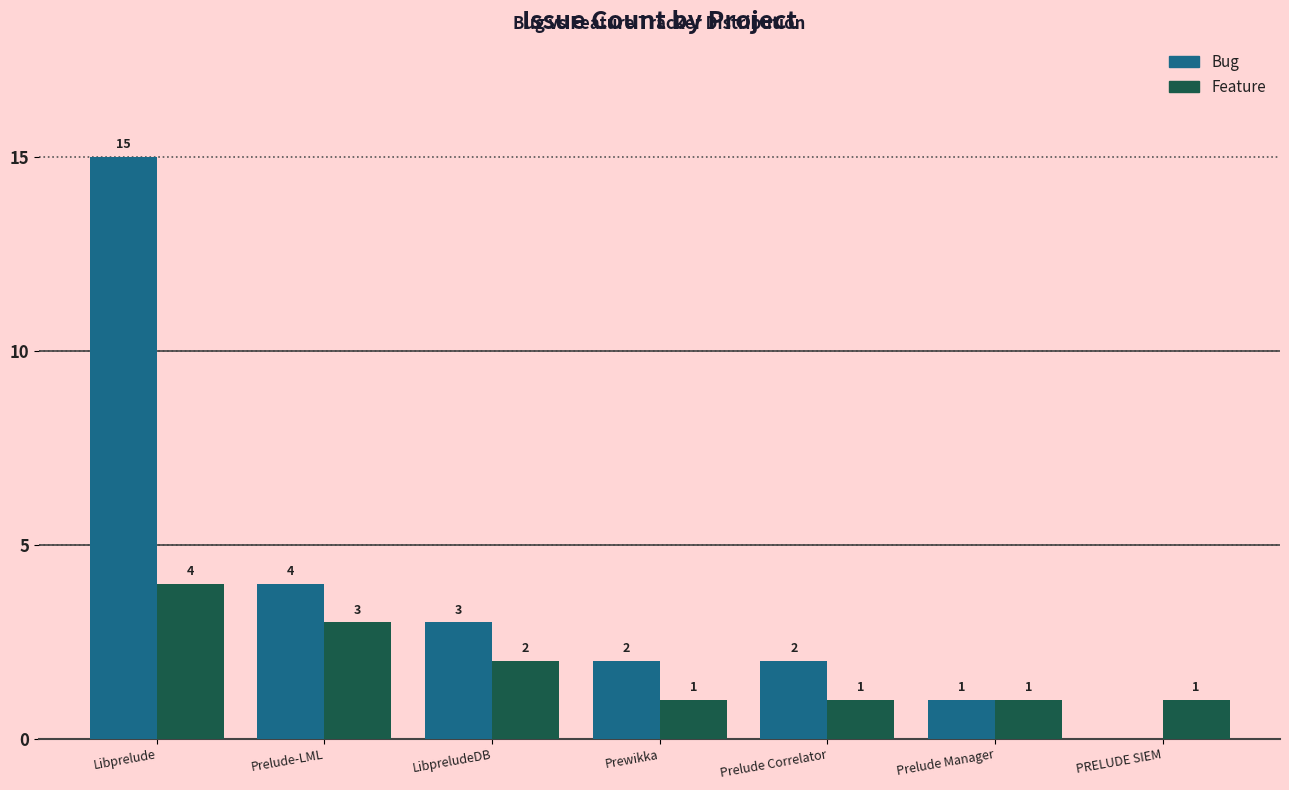

What is the maximum value shown in the chart?

15